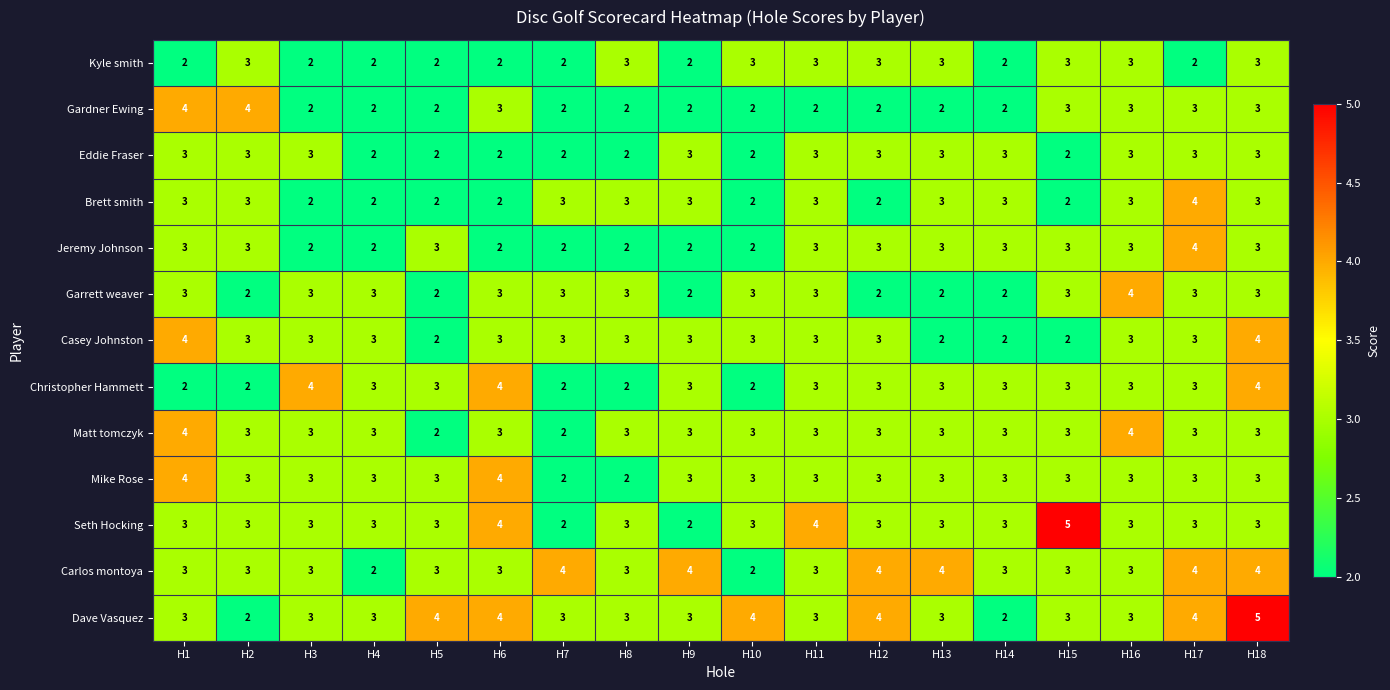

What is the average value of the Dave Vasquez series?

3